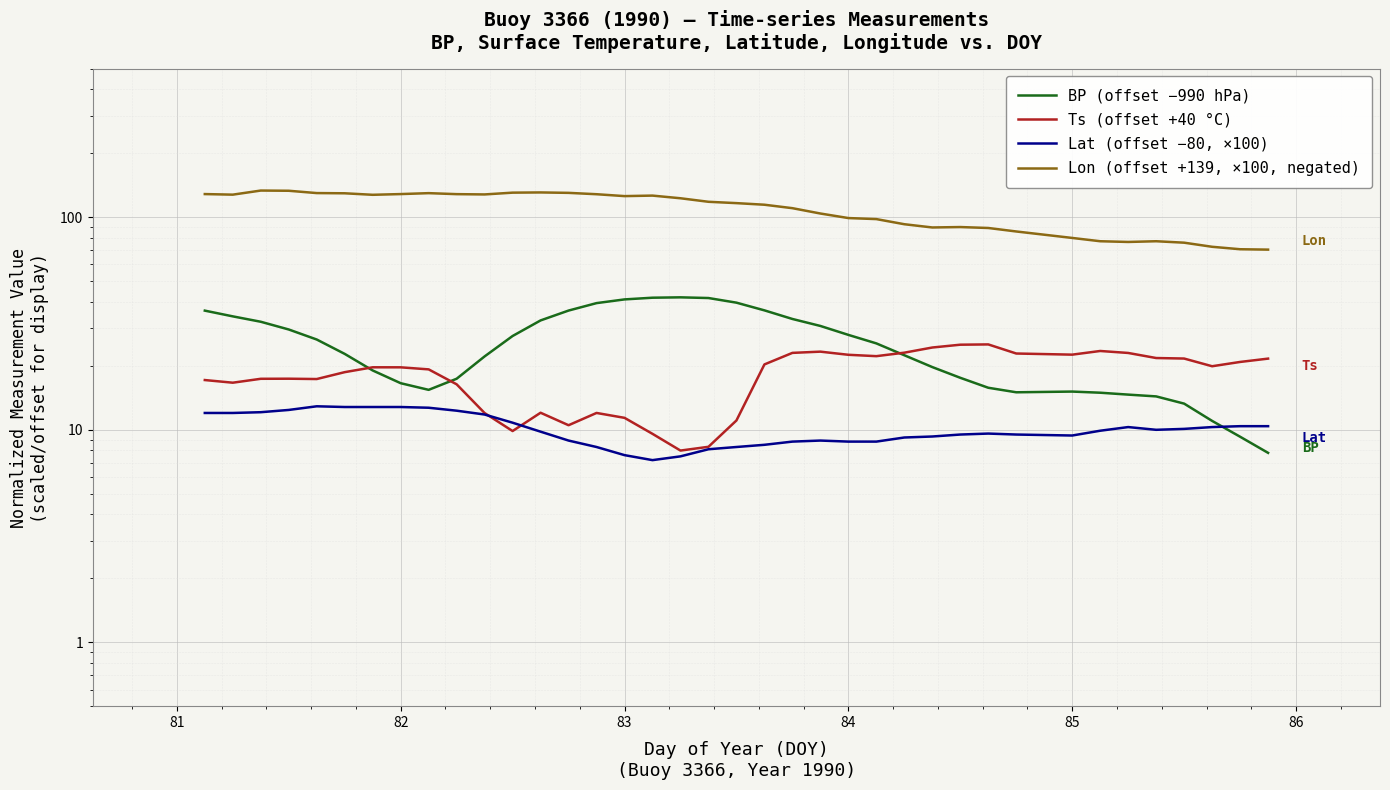

What is the difference between the maximum and minimum values in the Ts (offset +40 °C) series?

17.2